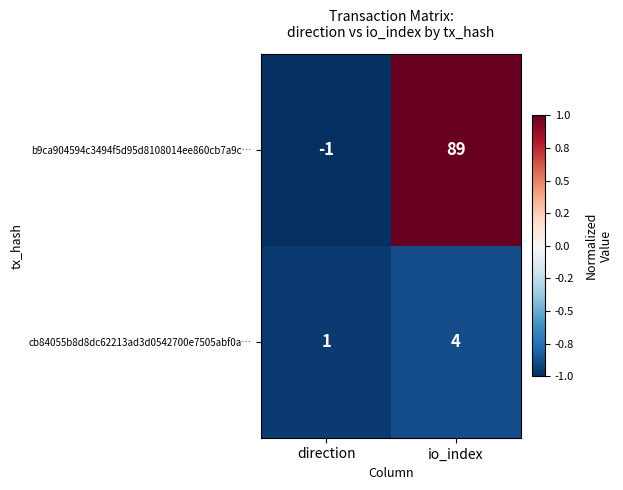

Which series changed the most between direction and io_index?

b9ca904594c3494f5d95d8108014ee860cb7a9c…